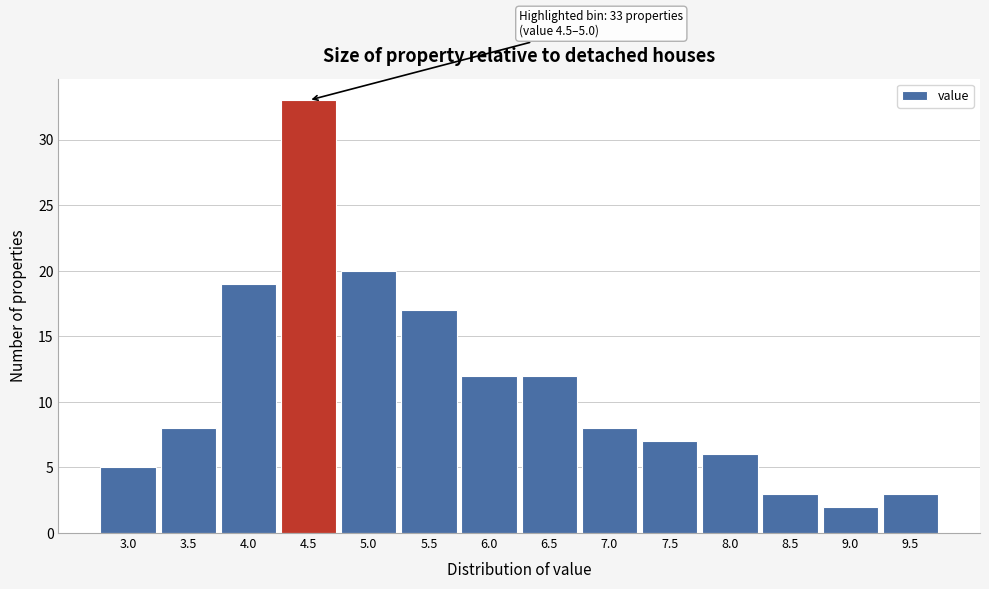

Reading right to left, what are all the values shown in this chart?

9.5=3	9.0=2	8.5=3	8.0=6	7.5=7	7.0=8	6.5=12	6.0=12	5.5=17	5.0=20	4.5=33	4.0=19	3.5=8	3.0=5